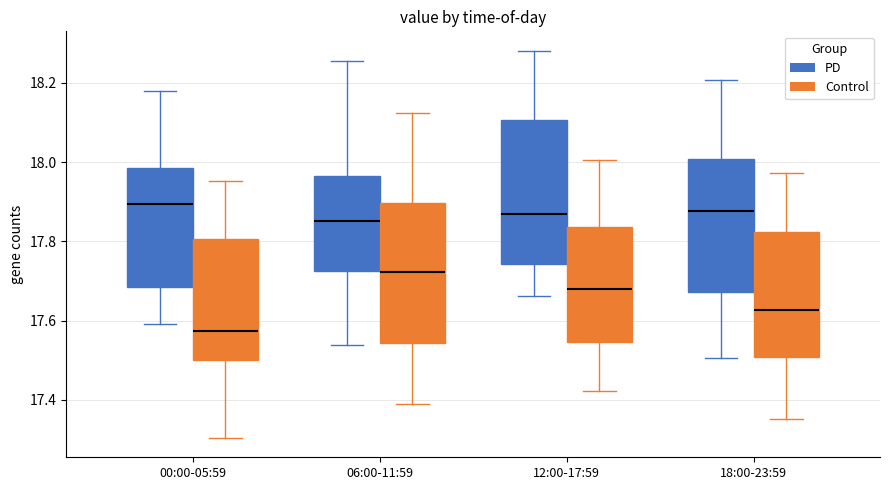

Reading left to right, read every box against the y-axis: the position of its median line, the range the box covers, and the ends of its whiskers. The values are not printed on the chart, so give them approximately, as read against the axis.

00:00-05:59 (PD): median 17.90, box 17.68 to 17.98, whiskers 17.60 to 18.18
00:00-05:59 (Control): median 17.58, box 17.50 to 17.80, whiskers 17.30 to 17.96
06:00-11:59 (PD): median 17.86, box 17.72 to 17.96, whiskers 17.54 to 18.26
06:00-11:59 (Control): median 17.72, box 17.54 to 17.90, whiskers 17.38 to 18.12
12:00-17:59 (PD): median 17.86, box 17.74 to 18.10, whiskers 17.66 to 18.28
12:00-17:59 (Control): median 17.68, box 17.54 to 17.84, whiskers 17.42 to 18.00
18:00-23:59 (PD): median 17.88, box 17.68 to 18.00, whiskers 17.50 to 18.20
18:00-23:59 (Control): median 17.62, box 17.50 to 17.82, whiskers 17.36 to 17.98